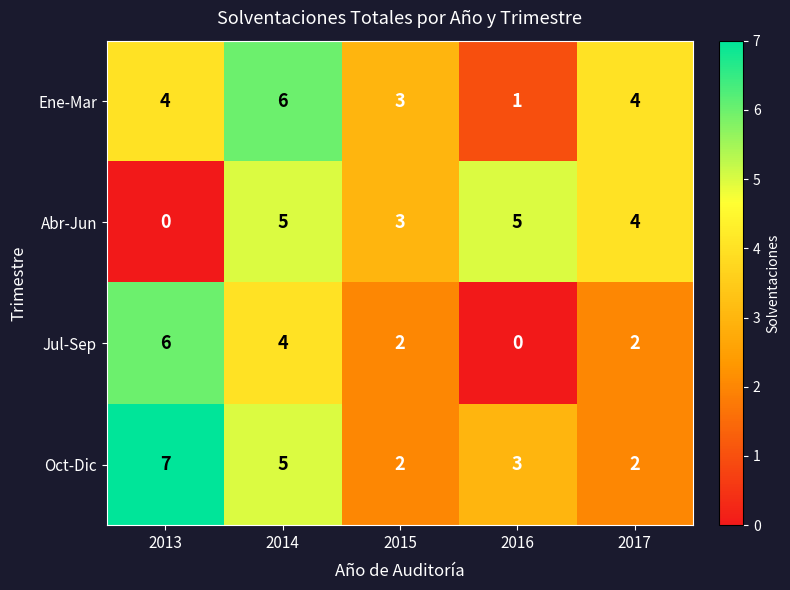

What is the total value across all series at 2016?

9